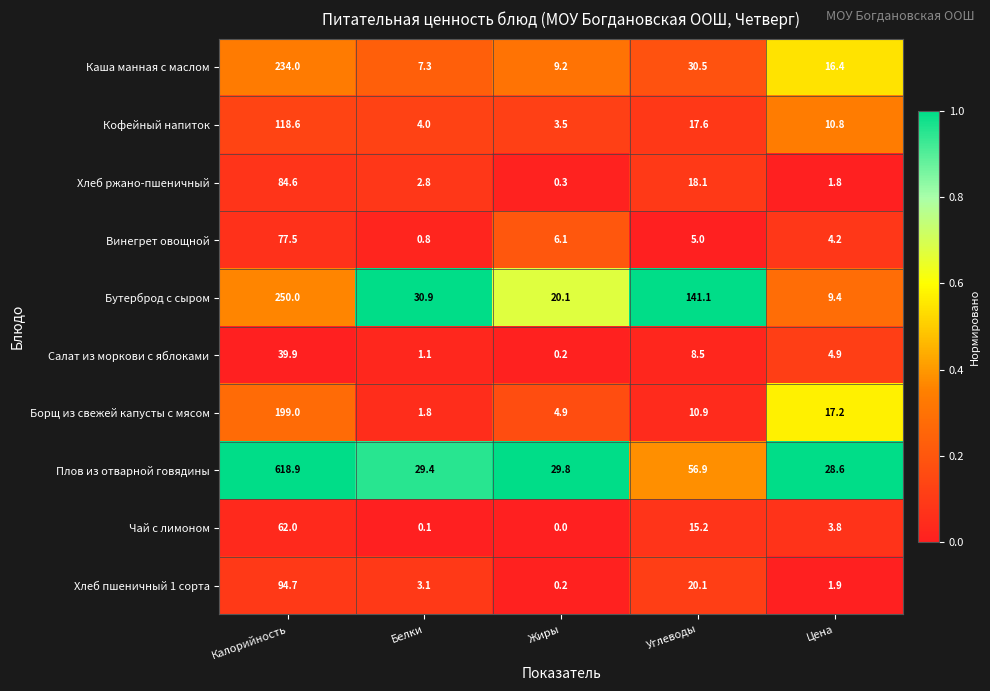

The Хлеб пшеничный 1 сорта series shows 3.1 at Белки. True or false?

True